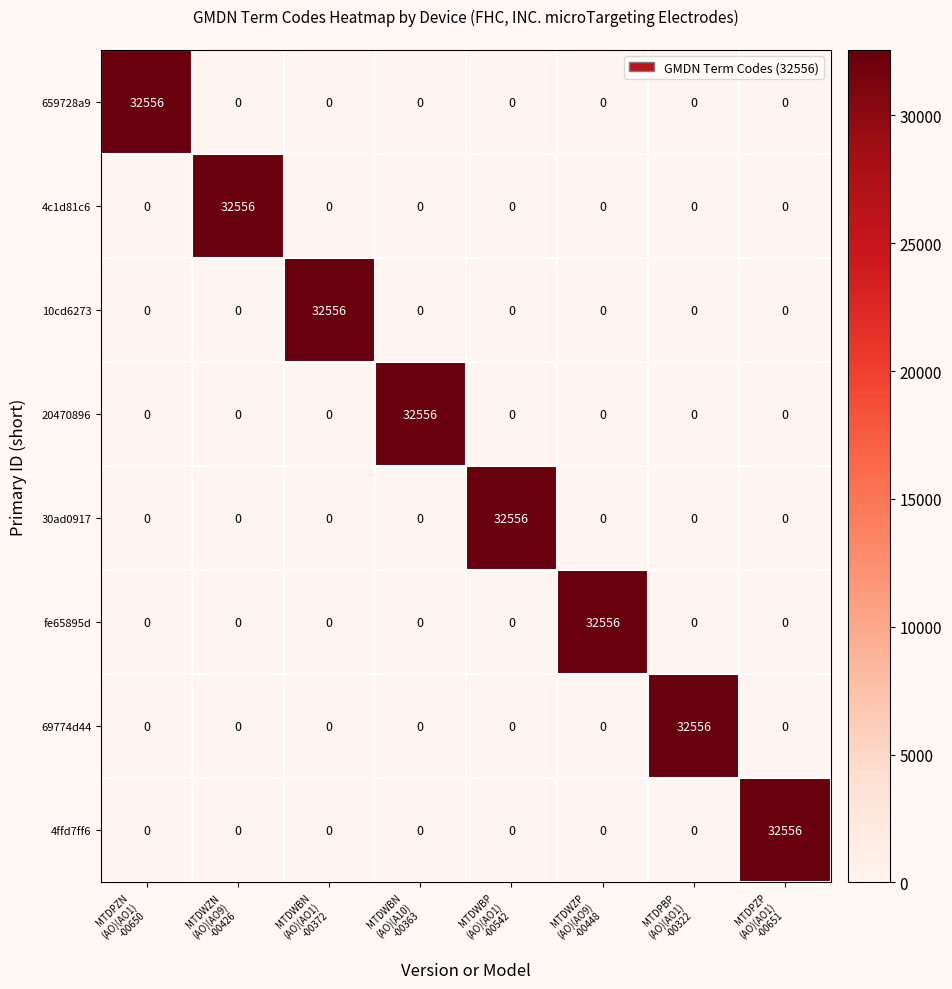

What is the maximum value shown in the chart?

32556